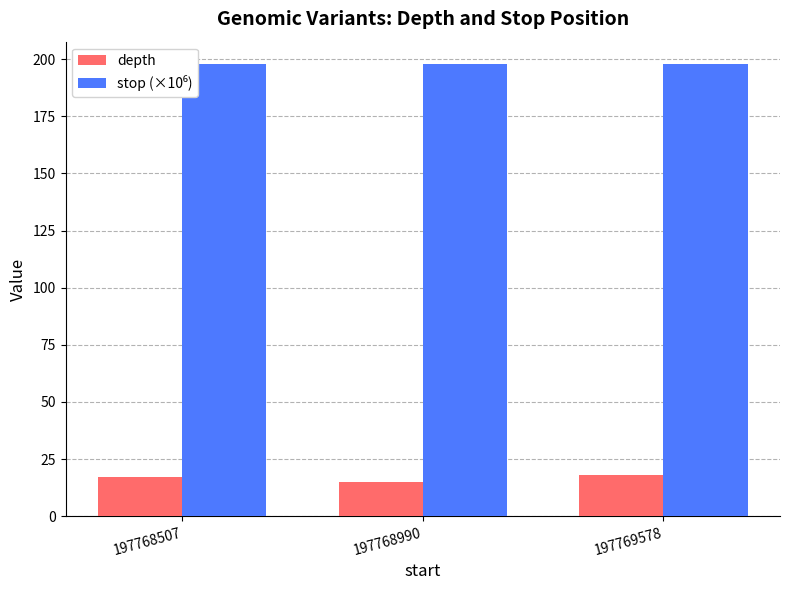

What is the lowest value of the depth series?

15.0